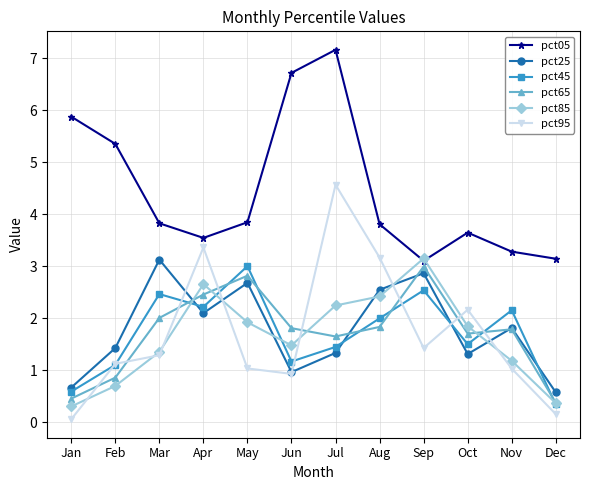

Reading left to right, list all the values displayed in this chart.

pct05: Jan=5.9	Feb=5.4	Mar=3.8	Apr=3.5	May=3.8	Jun=6.7	Jul=7.2	Aug=3.8	Sep=3.1	Oct=3.6	Nov=3.3	Dec=3.1
pct25: Jan=0.7	Feb=1.4	Mar=3.1	Apr=2.1	May=2.7	Jun=1.0	Jul=1.3	Aug=2.5	Sep=2.9	Oct=1.3	Nov=1.8	Dec=0.6
pct45: Jan=0.6	Feb=1.1	Mar=2.5	Apr=2.2	May=3.0	Jun=1.2	Jul=1.4	Aug=2.0	Sep=2.5	Oct=1.5	Nov=2.2	Dec=0.3
pct65: Jan=0.5	Feb=0.9	Mar=2.0	Apr=2.5	May=2.8	Jun=1.8	Jul=1.6	Aug=1.8	Sep=3.0	Oct=1.7	Nov=1.8	Dec=0.4
pct85: Jan=0.3	Feb=0.7	Mar=1.3	Apr=2.7	May=1.9	Jun=1.5	Jul=2.2	Aug=2.4	Sep=3.1	Oct=1.8	Nov=1.2	Dec=0.4
pct95: Jan=0.1	Feb=1.1	Mar=1.3	Apr=3.4	May=1.0	Jun=0.9	Jul=4.6	Aug=3.2	Sep=1.4	Oct=2.2	Nov=1.0	Dec=0.2